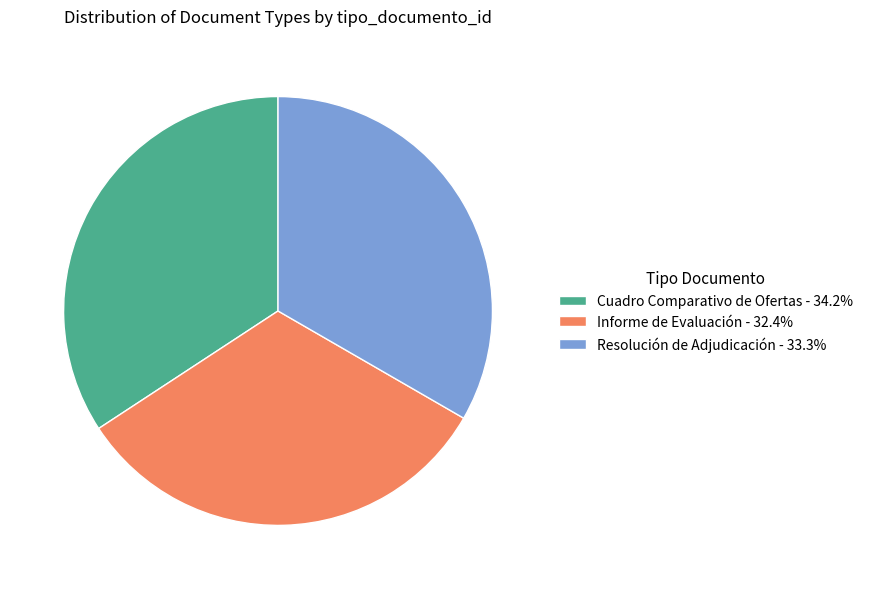

Is there any slice that represents more than half of the pie?

No